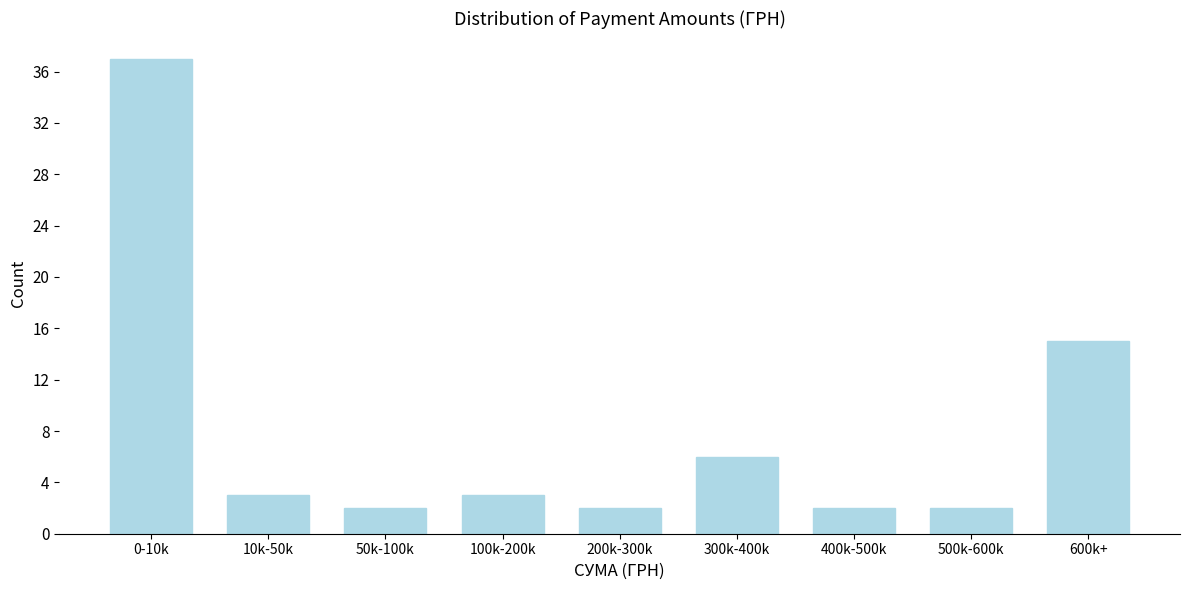

Reading left to right, list all the values displayed in this chart.

37	3	2	3	2	6	2	2	15